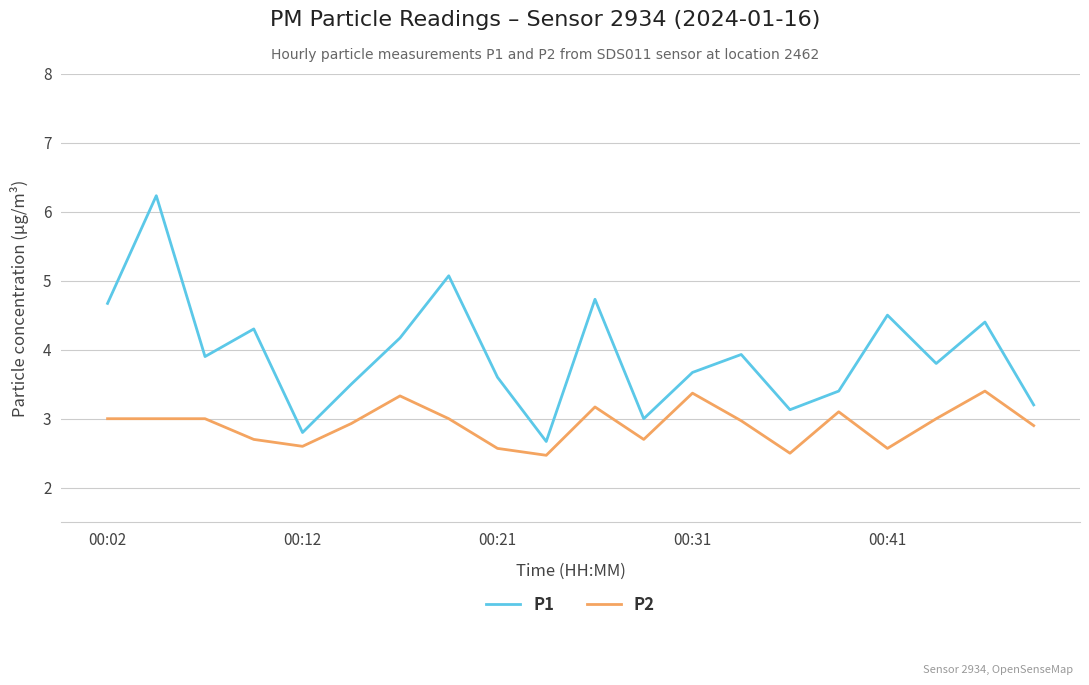

True or false: P1 and P2 intersect in this chart.

False